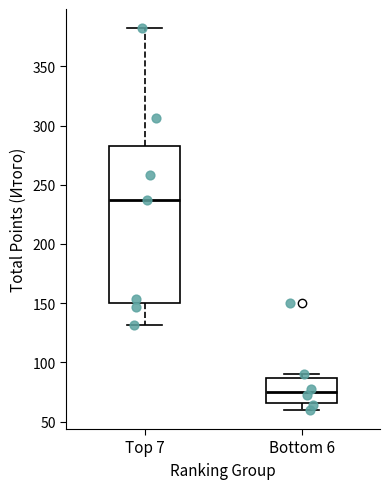

Which box's median line is the lowest?

Bottom 6